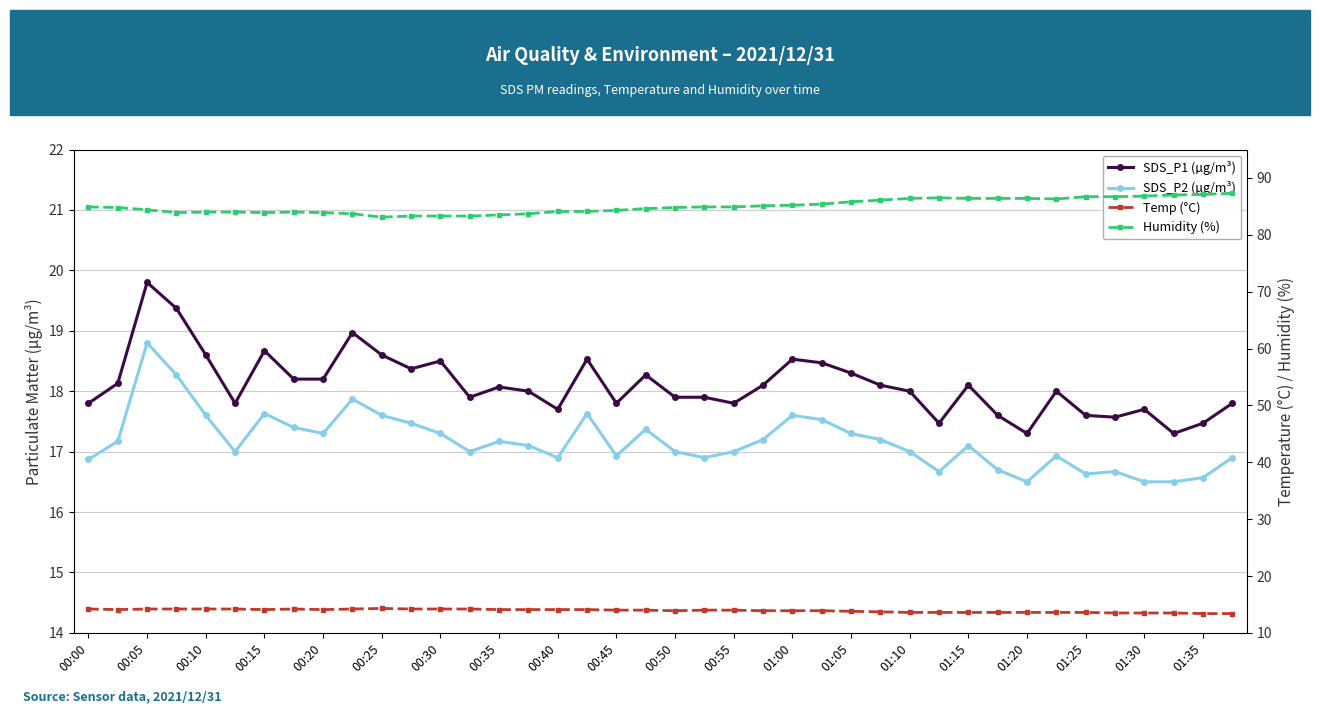

What is the difference between the second highest and second lowest values in the SDS_P1 (µg/m³) series?

2.1